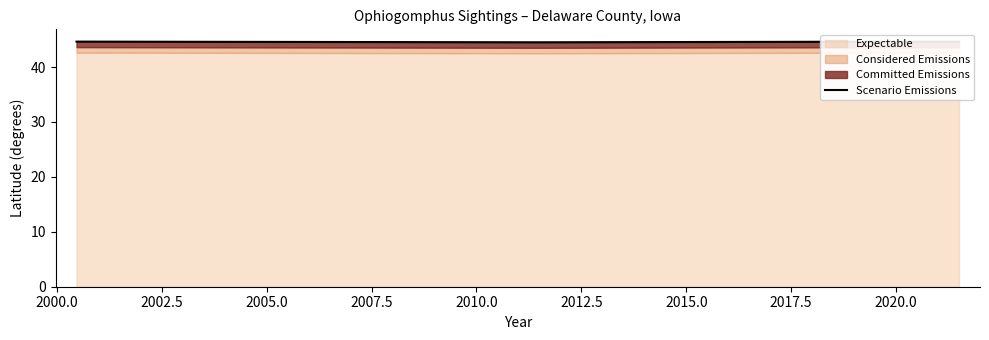

How many points are lower than both their immediate neighbors (excluding endpoints)?

1